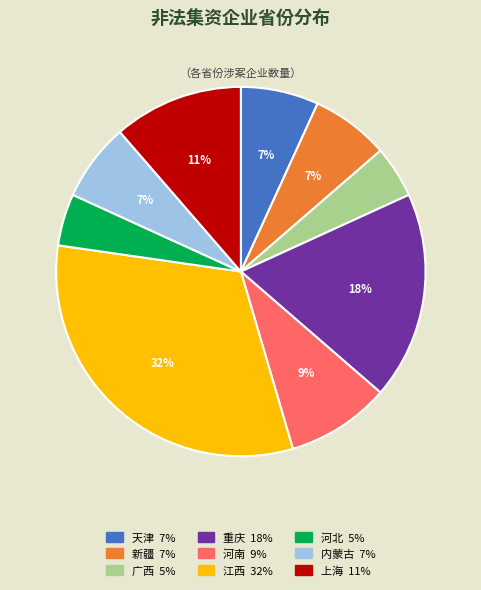

Do 广西 and 天津 together represent more than half of the pie?

No